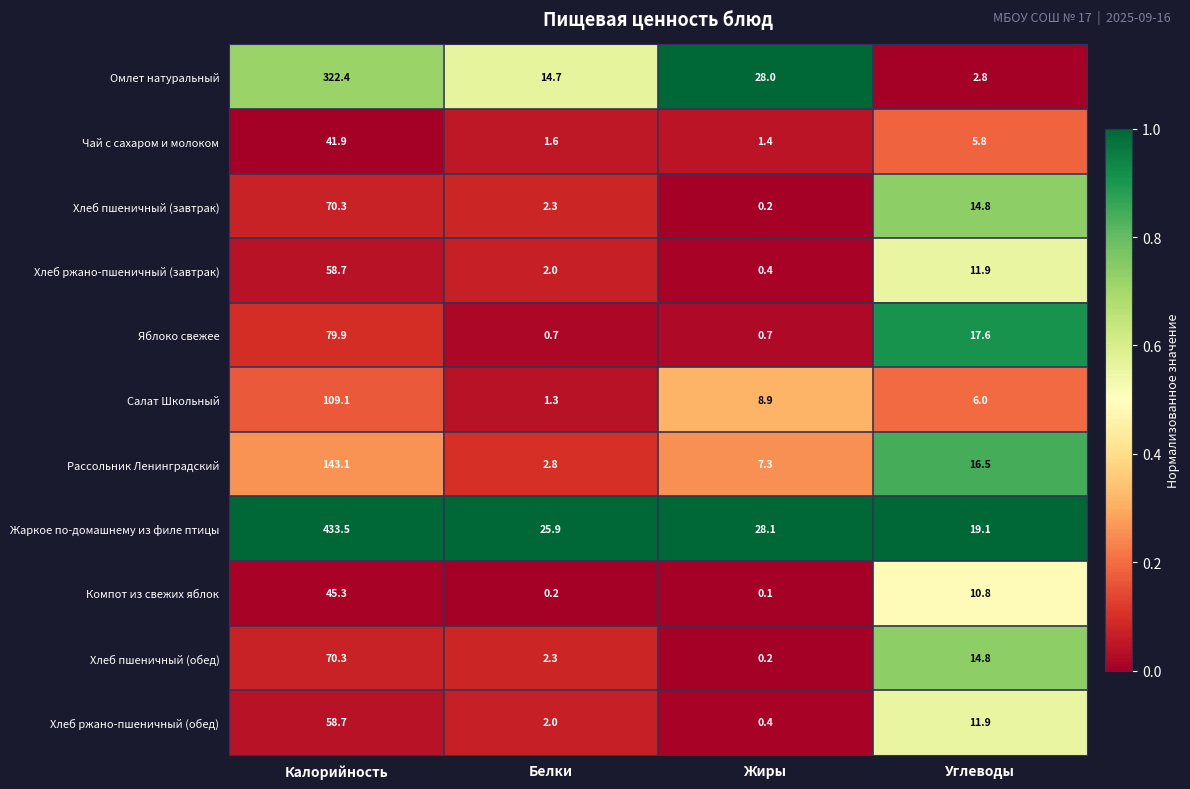

List the labels in order of Хлеб ржано-пшеничный (завтрак) value, smallest first.

Жиры, Белки, Углеводы, Калорийность